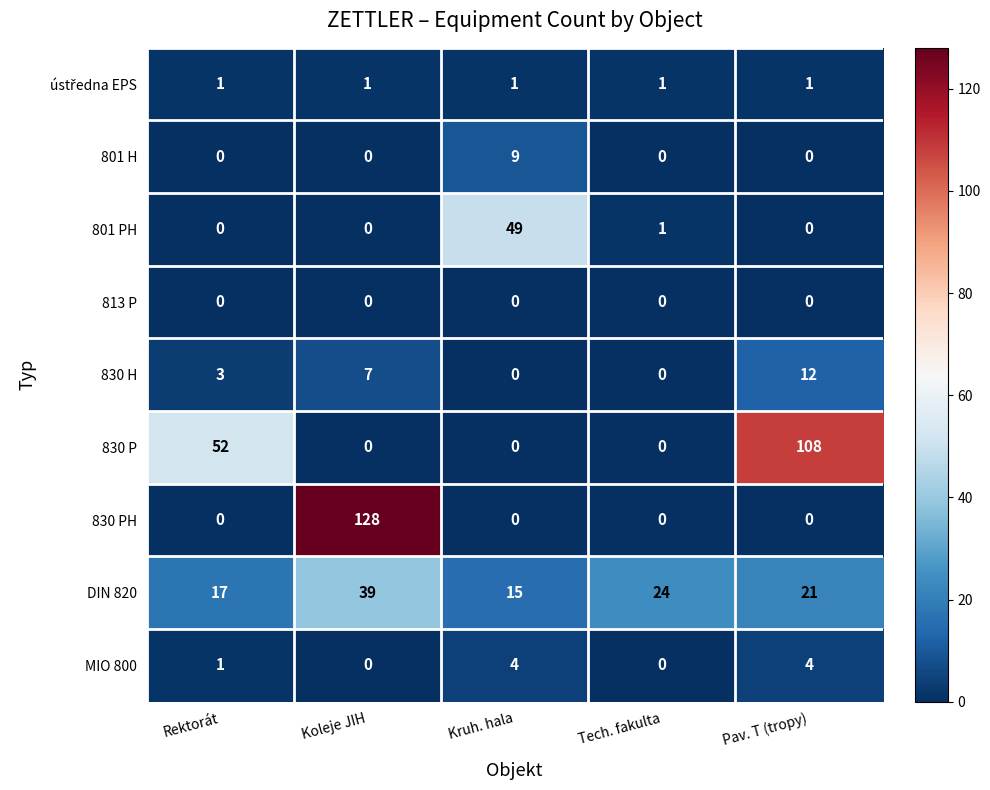

The value of DIN 820 at Pav. T (tropy) is 28. True or false?

False